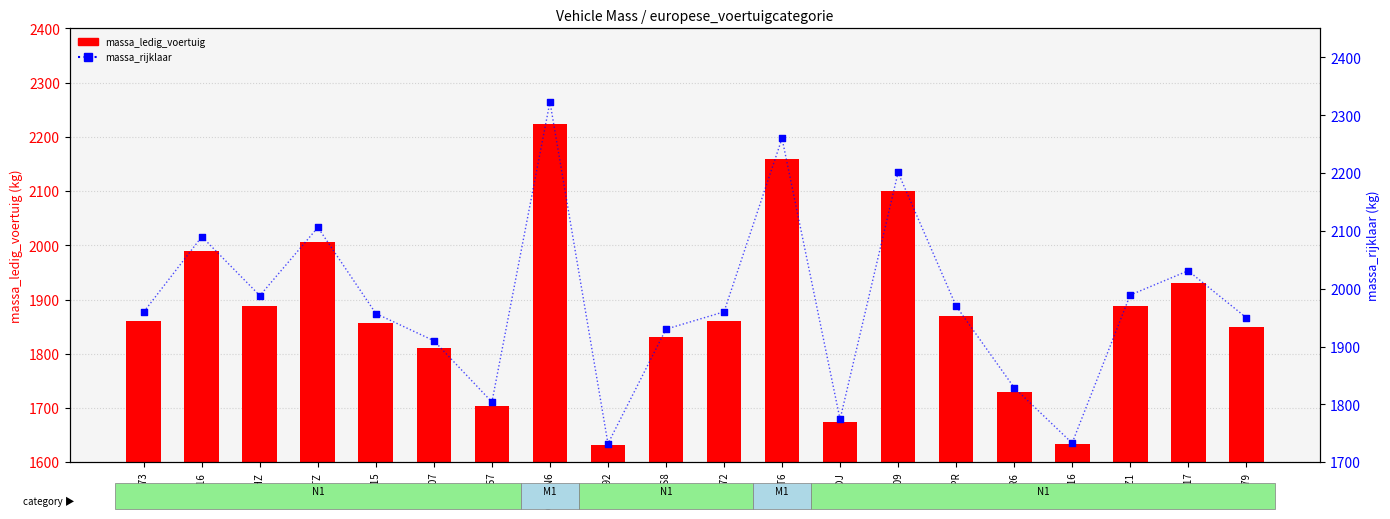

At how many categories does at least one series exceed 1688?

20